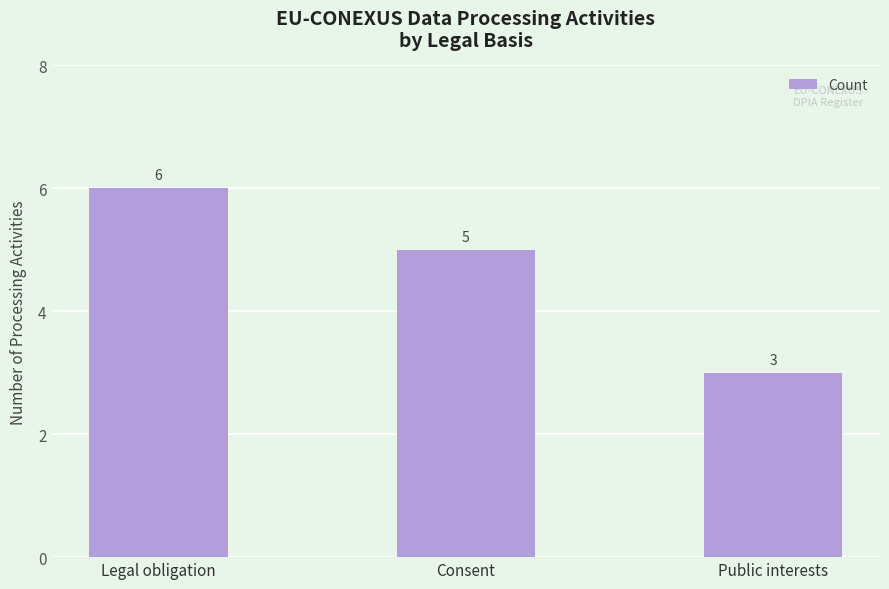

What is the average value?

5